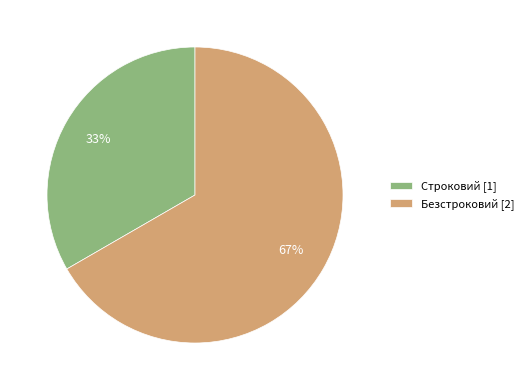

What percentage is the Строковий slice, to the nearest percent?

33%